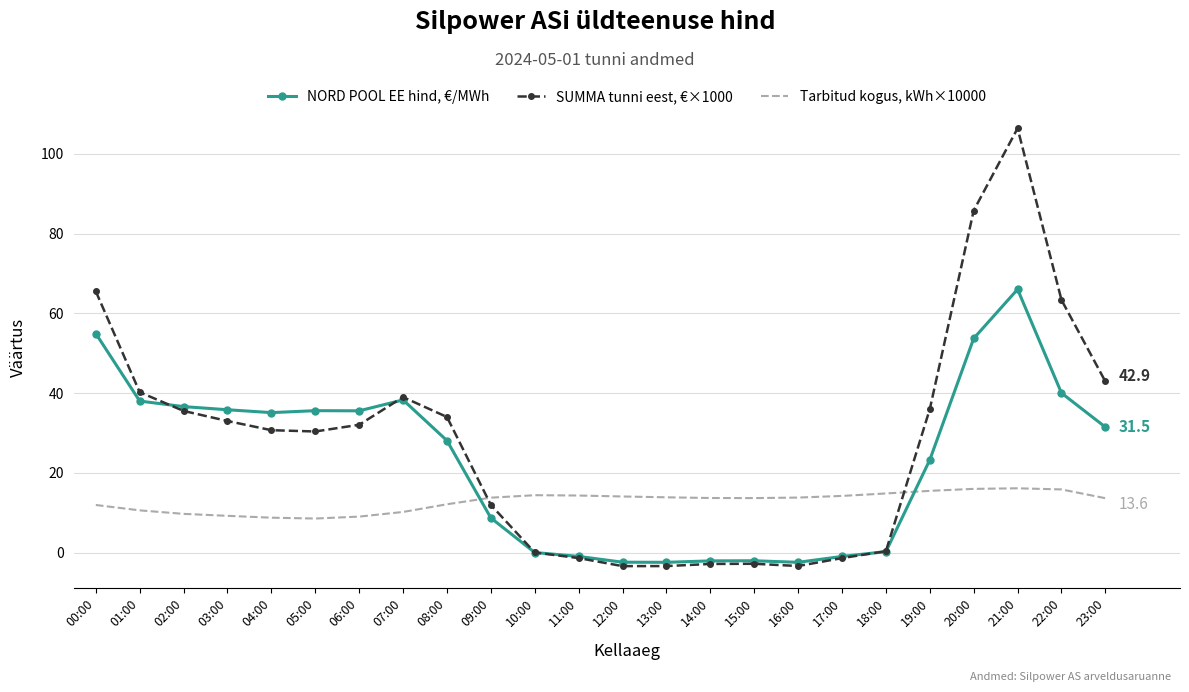

Where is the first local maximum for SUMMA tunni eest, €×1000?

07:00